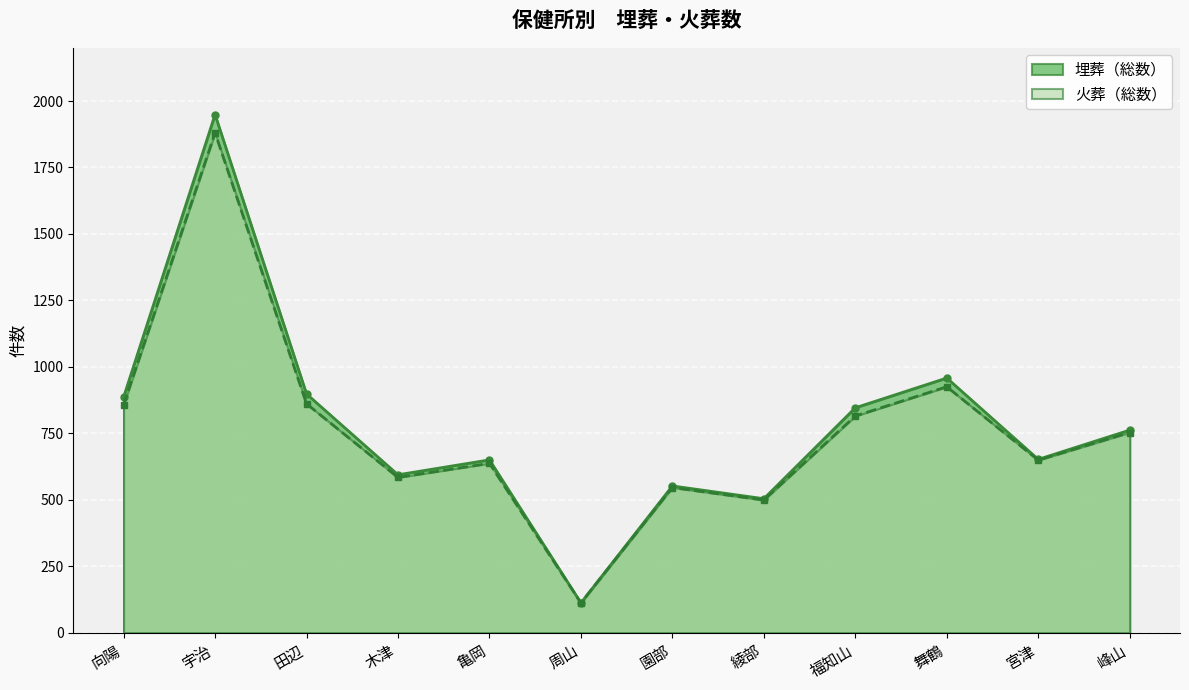

How many interior local valleys does the 埋葬（総数） series have?

4